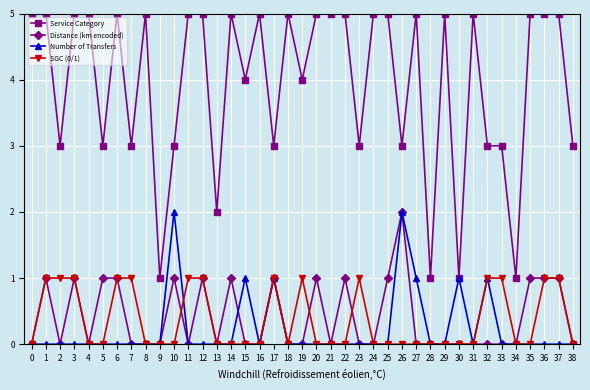

Is the value of SGC (0/1) at 9 greater than the value of Distance (km encoded) at 12?

No